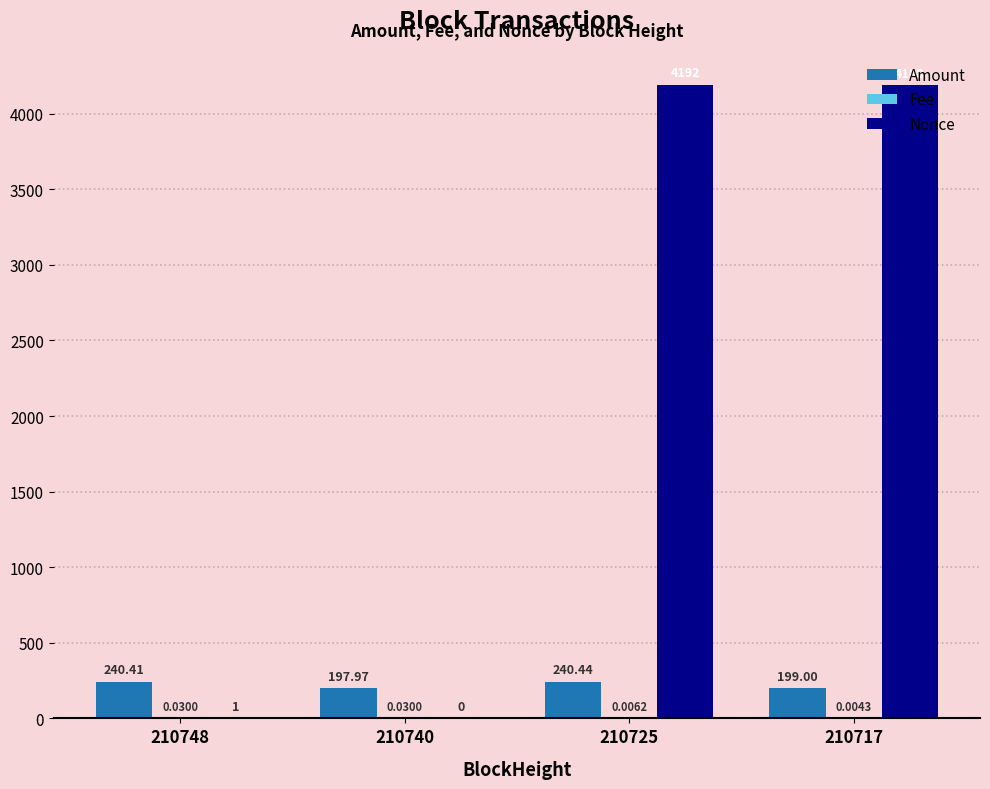

What is the sum of all Amount values?

877.8